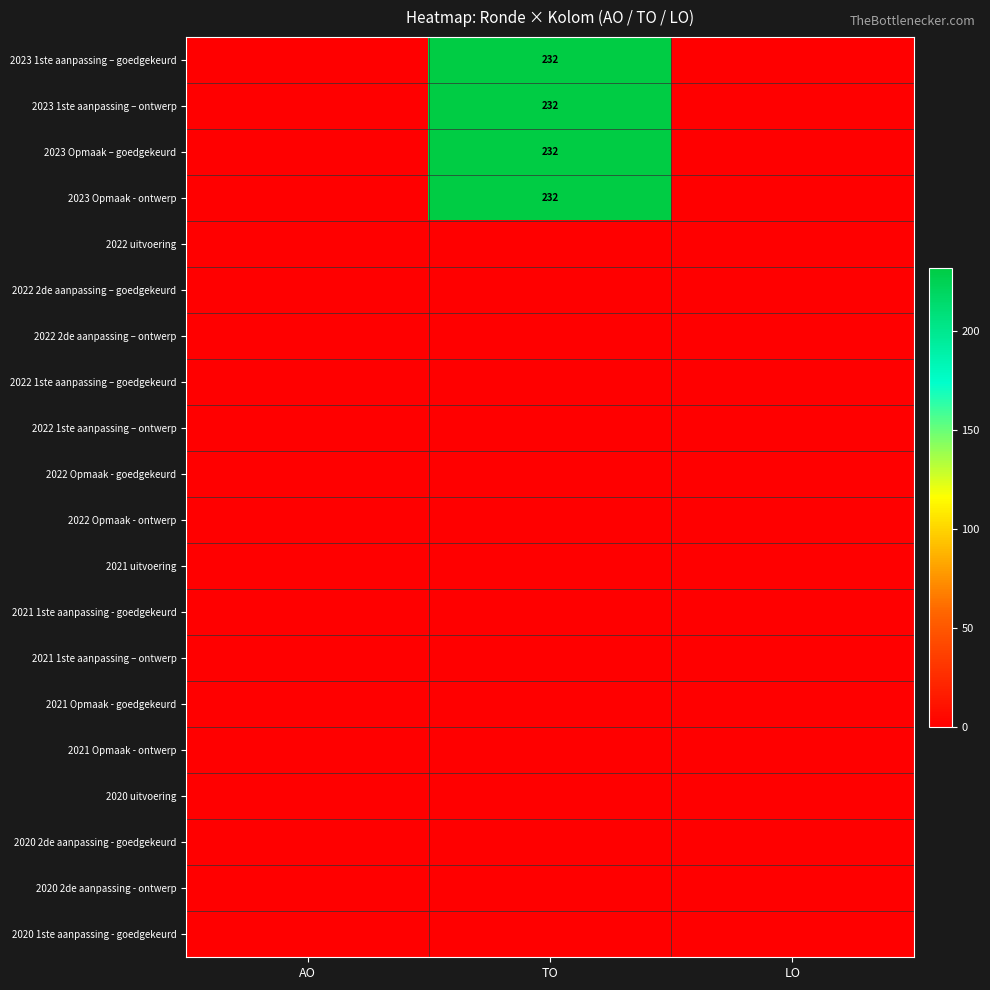

True or false: 2023 Opmaak - ontwerp has a value of 408 at TO.

False